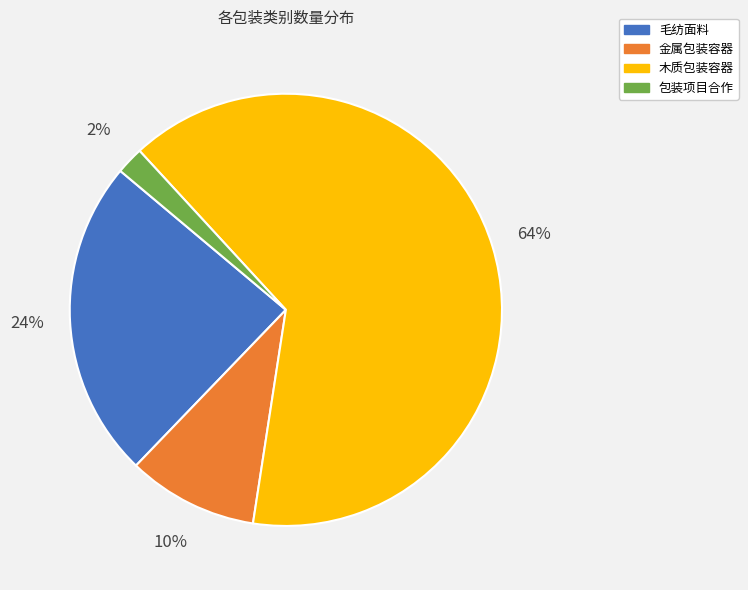

What percentage is the 金属包装容器 slice, to the nearest percent?

10%